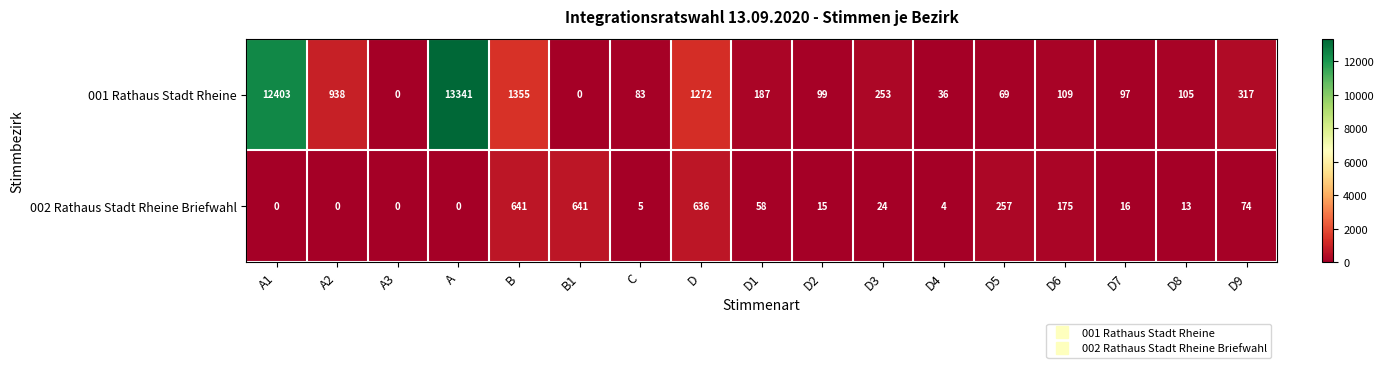

Is it true that 002 Rathaus Stadt Rheine Briefwahl equals 14 at D1?

False